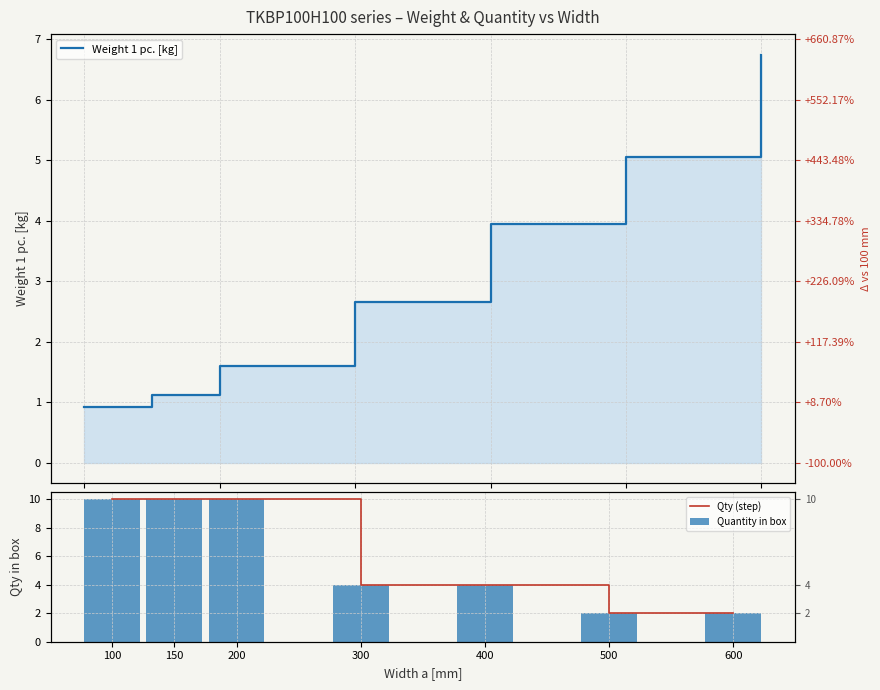

Reading right to left, list all the values displayed in this chart.

Weight 1 pc. [kg]: 600=6.8	500=5.0	400=4.0	300=2.6	200=1.6	150=1.1	100=0.9
Qty (step): 600=2.0	500=2.0	400=4.0	300=4.0	200=10.0	150=10.0	100=10.0
Quantity in box: 600=2.0	500=2.0	400=4.0	300=4.0	200=10.0	150=10.0	100=10.0